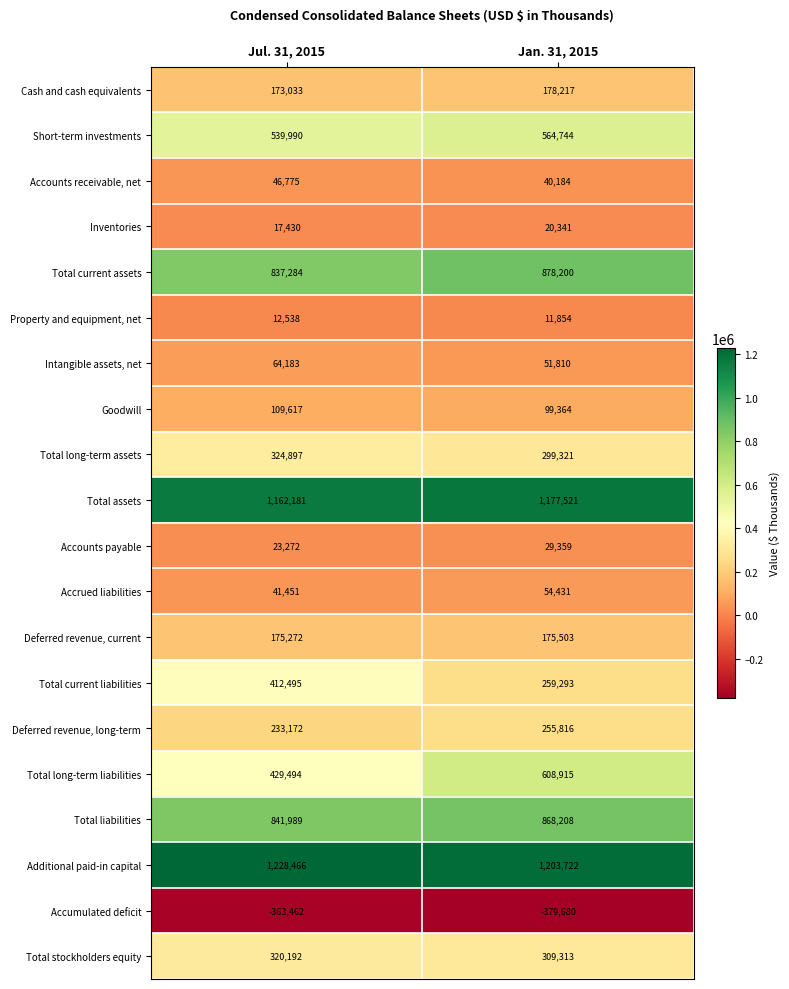

The value of Total assets at Jul. 31, 2015 is 1162181. True or false?

True